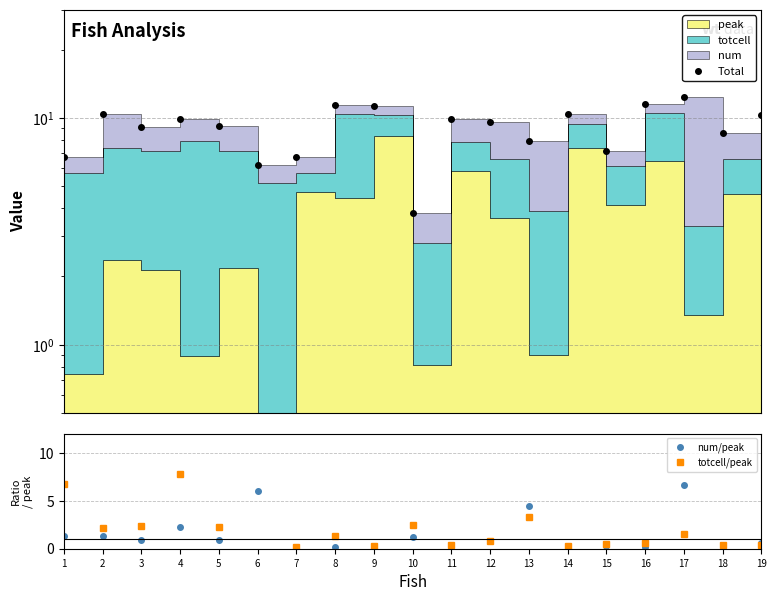

True or false: totcell/peak has more than 0 points higher than both neighbors.

True